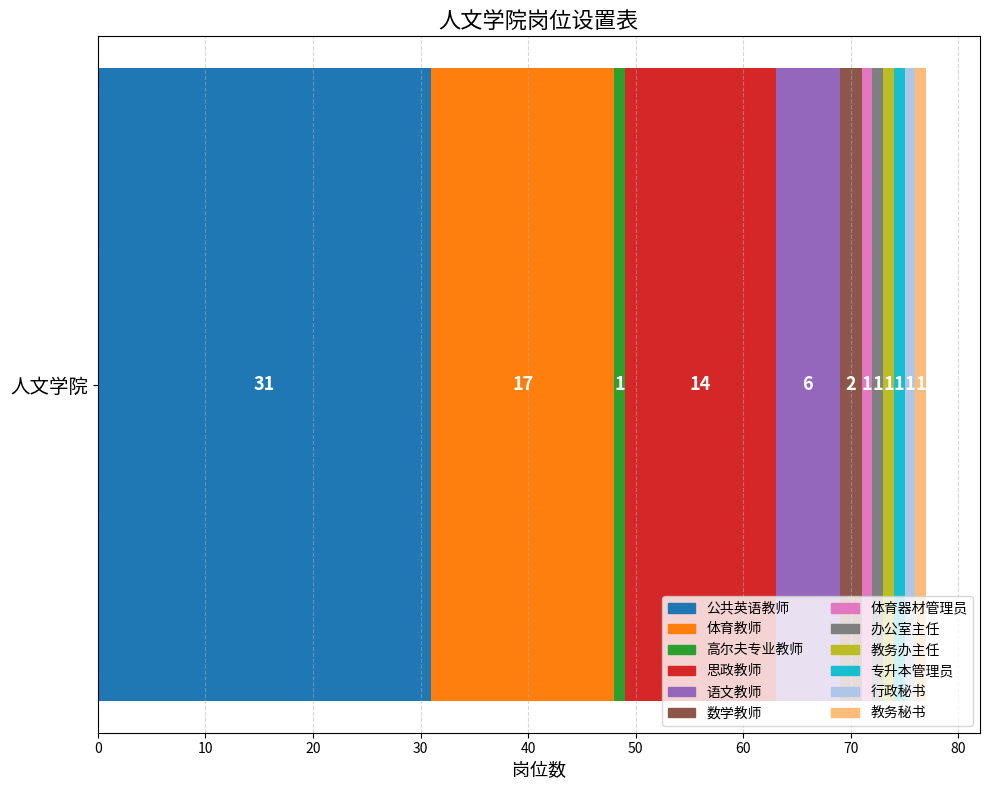

What is the highest value of the 公共英语教师 series?

31